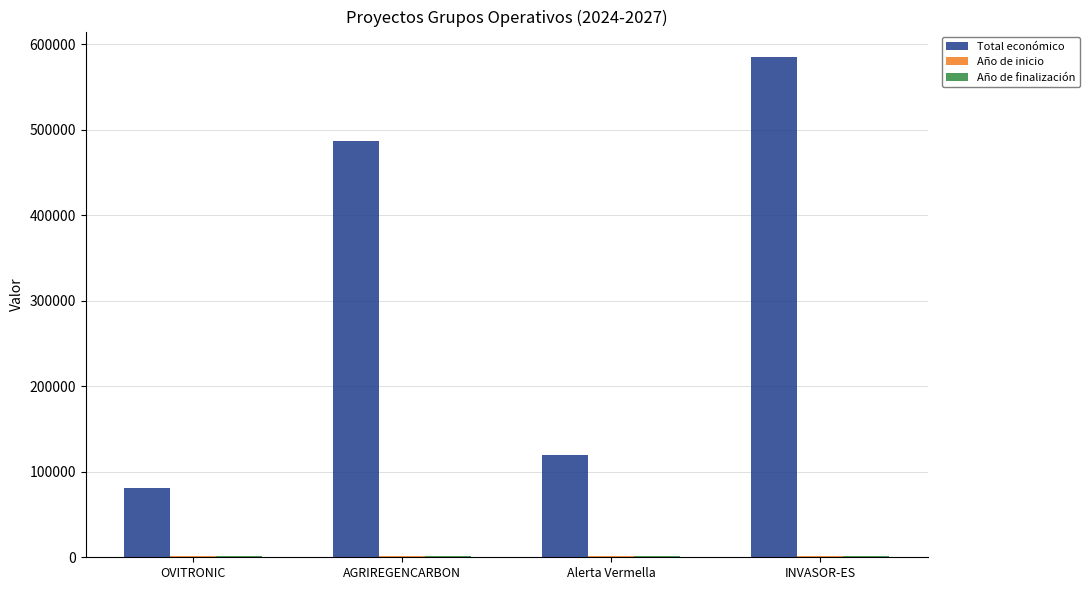

List the labels in order of Total económico value, smallest first.

OVITRONIC, Alerta Vermella, AGRIREGENCARBON, INVASOR-ES